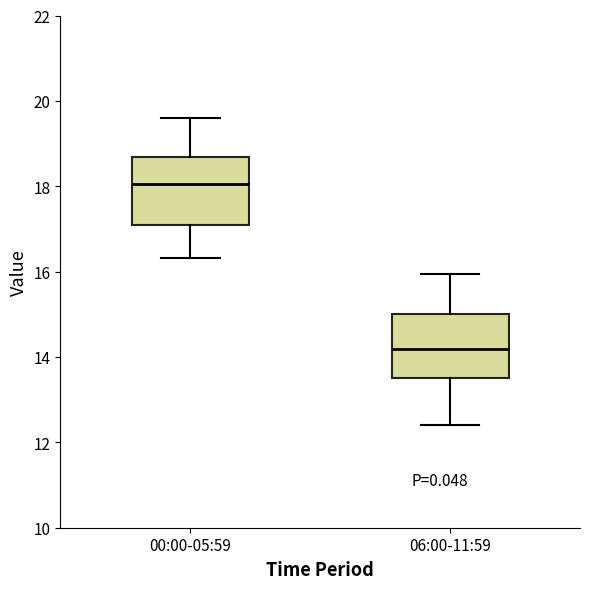

Reading left to right, read every box against the y-axis: the position of its median line, the range the box covers, and the ends of its whiskers. The values are not printed on the chart, so give them approximately, as read against the axis.

00:00-05:59: median 18.0, box 17.0 to 18.6, whiskers 16.4 to 19.6
06:00-11:59: median 14.2, box 13.6 to 15.0, whiskers 12.4 to 16.0